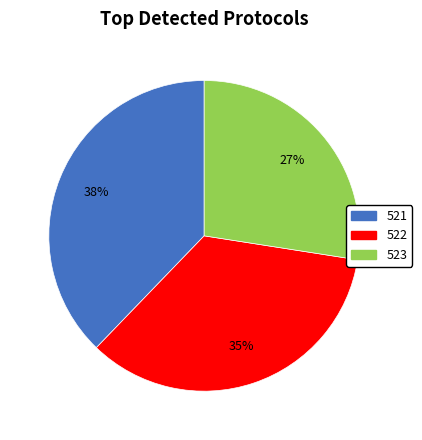

To the nearest percent, what is the difference between the 521 and 522 slice percentages?

3%